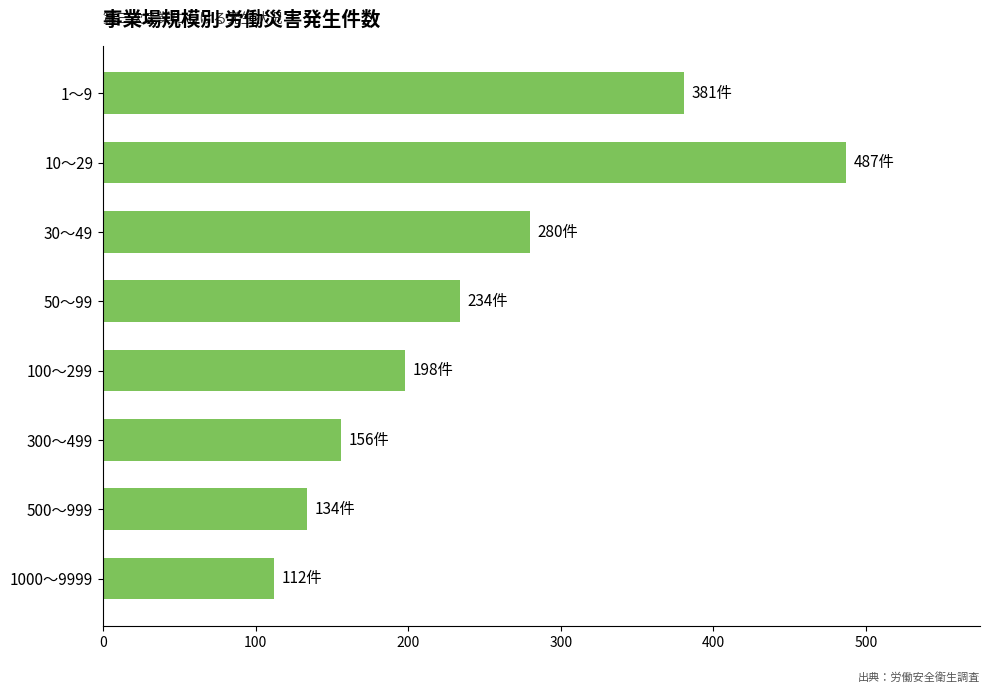

Reading top to bottom, what are all the values shown in this chart?

381	487	280	234	198	156	134	112